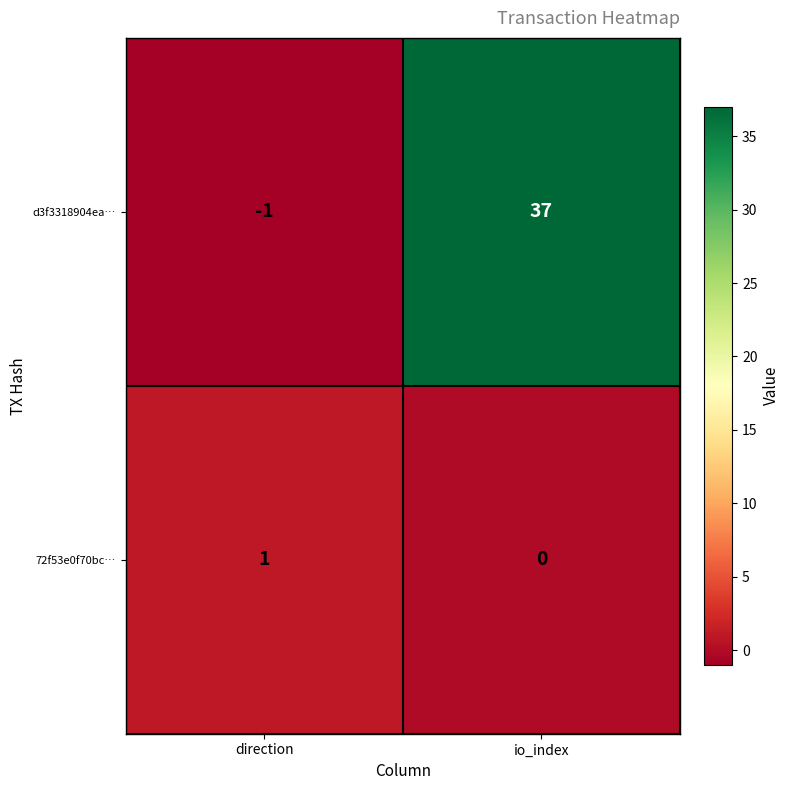

Which series has the largest total across all categories?

d3f3318904ea…